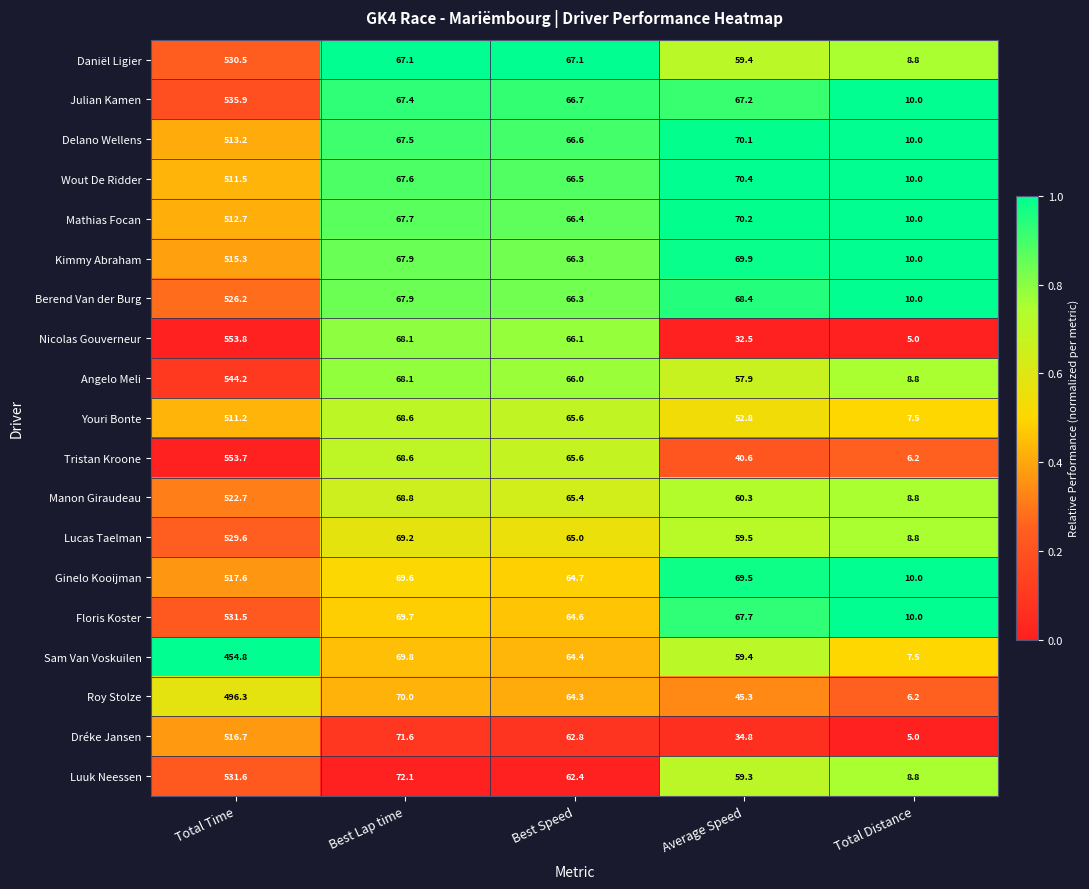

What is the greatest value displayed?

553.8